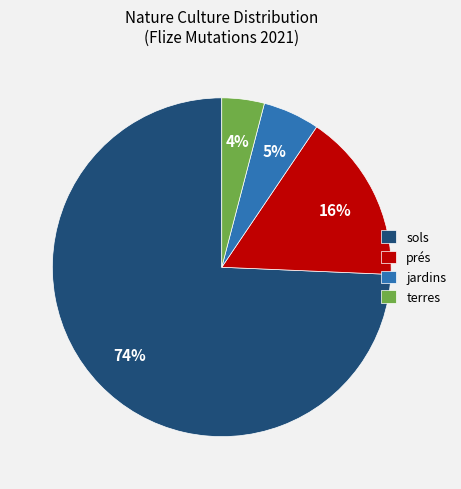

Is it true that sols is 64% of the pie?

False